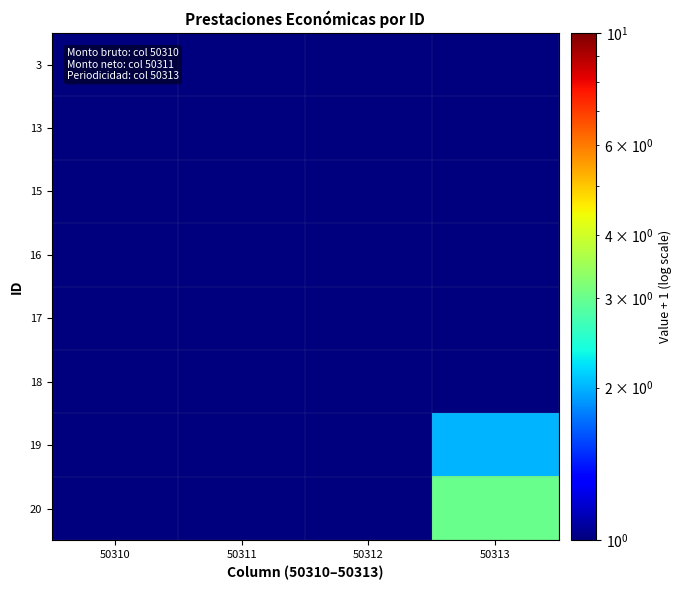

Reading left to right, what are all the values shown in this chart?

3: 50310=1	50311=1	50312=1	50313=1
13: 50310=1	50311=1	50312=1	50313=1
15: 50310=1	50311=1	50312=1	50313=1
16: 50310=1	50311=1	50312=1	50313=1
17: 50310=1	50311=1	50312=1	50313=1
18: 50310=1	50311=1	50312=1	50313=1
19: 50310=1	50311=1	50312=1	50313=2
20: 50310=1	50311=1	50312=1	50313=3